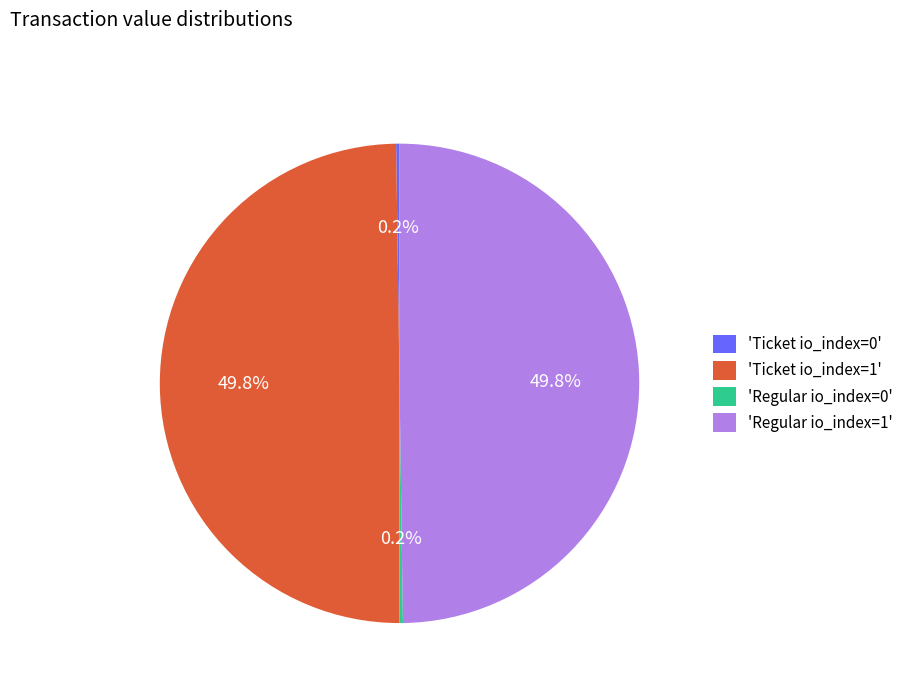

What is the ratio of the value at 'Ticket io_index=1' to the value at 'Regular io_index=1'?

1.0